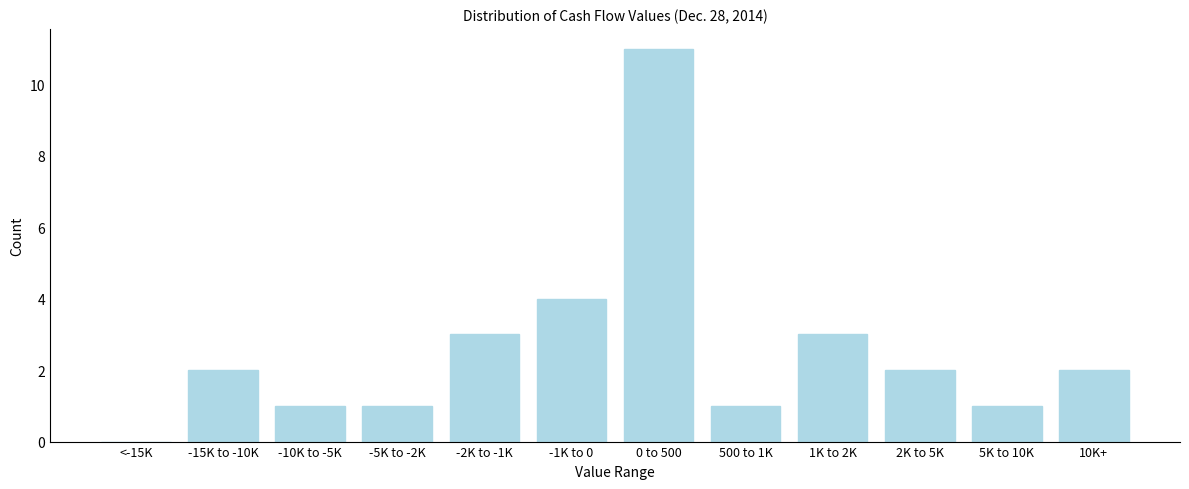

Reading left to right, what are all the values shown in this chart?

<-15K=0	-15K to -10K=2	-10K to -5K=1	-5K to -2K=1	-2K to -1K=3	-1K to 0=4	0 to 500=11	500 to 1K=1	1K to 2K=3	2K to 5K=2	5K to 10K=1	10K+=2